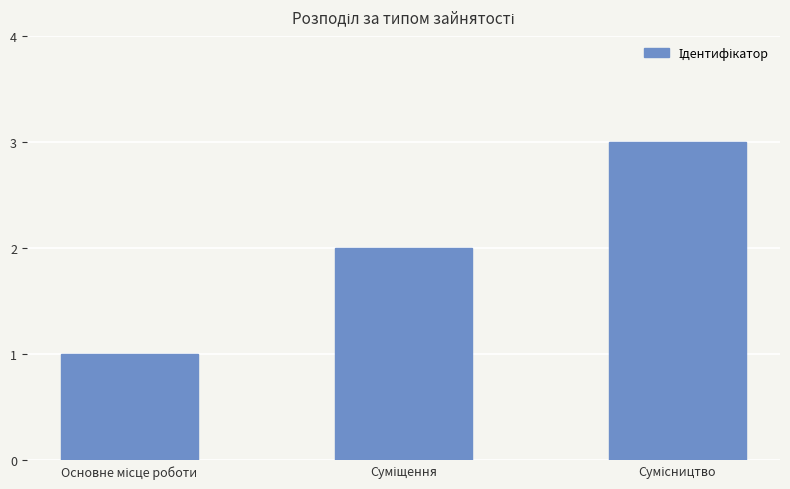

Reading left to right, transcribe all the data shown in this chart.

1	2	3